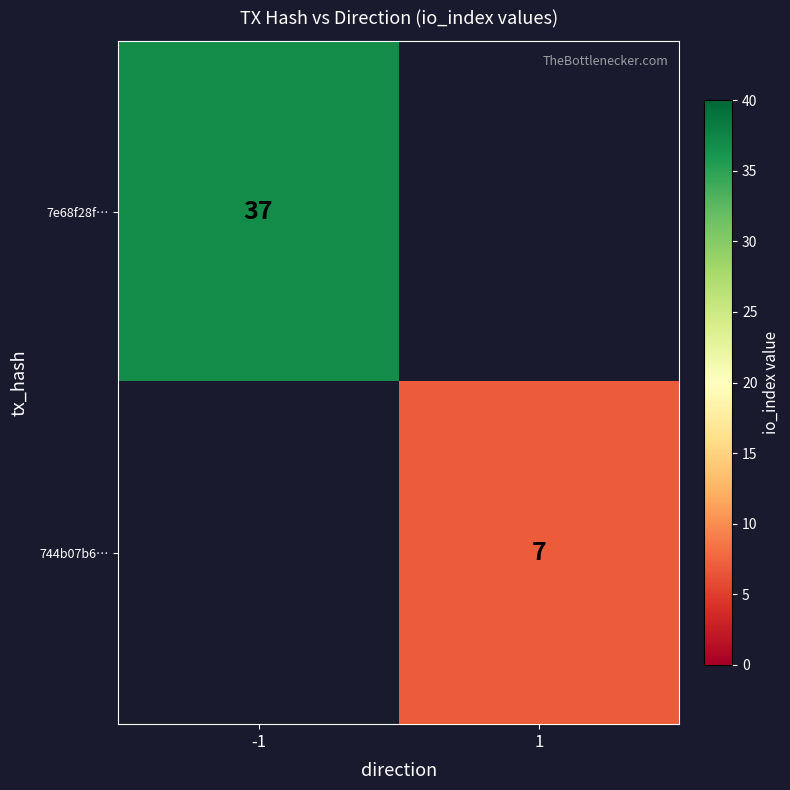

The value of 7e68f28f… at -1 is 59. True or false?

False